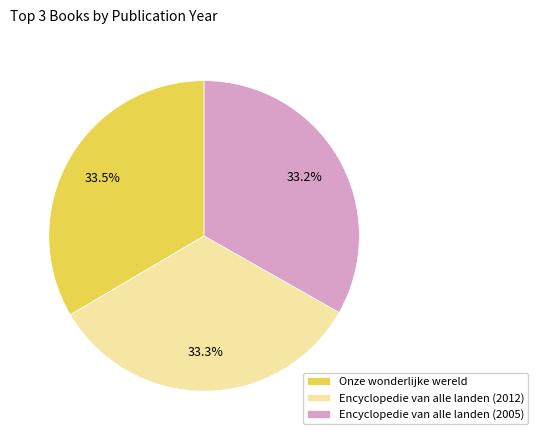

Do Encyclopedie van alle landen (2012) and Encyclopedie van alle landen (2005) together represent more than half of the pie?

Yes